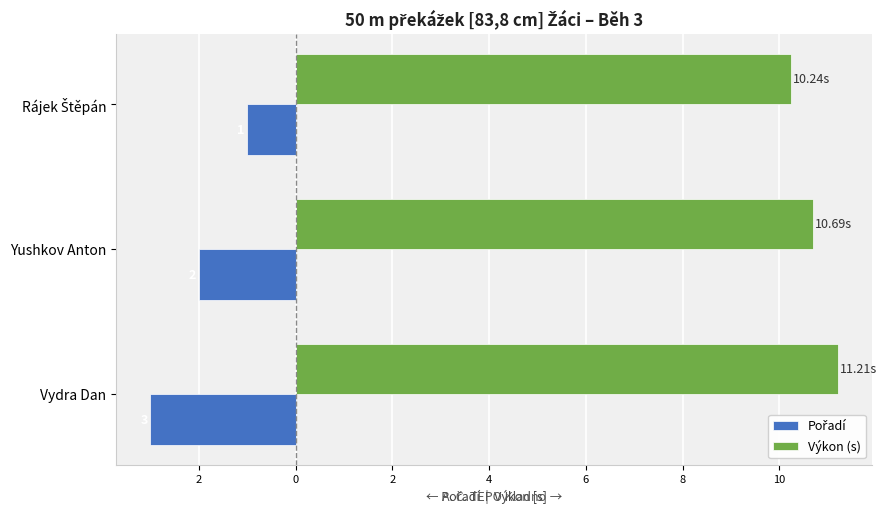

What is the highest value of the Výkon (s) series?

11.2